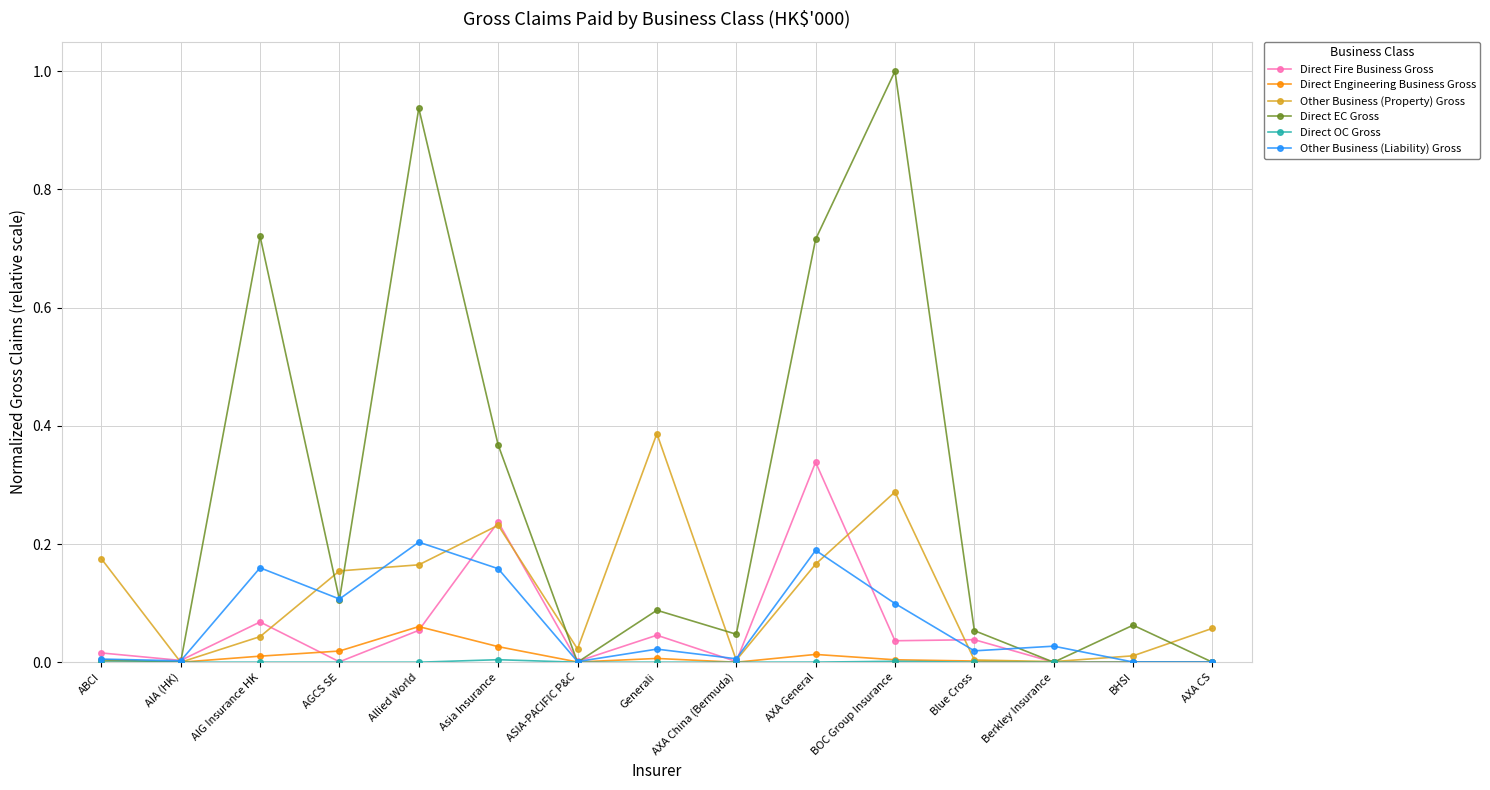

Which series has the largest total across all categories?

Direct EC Gross